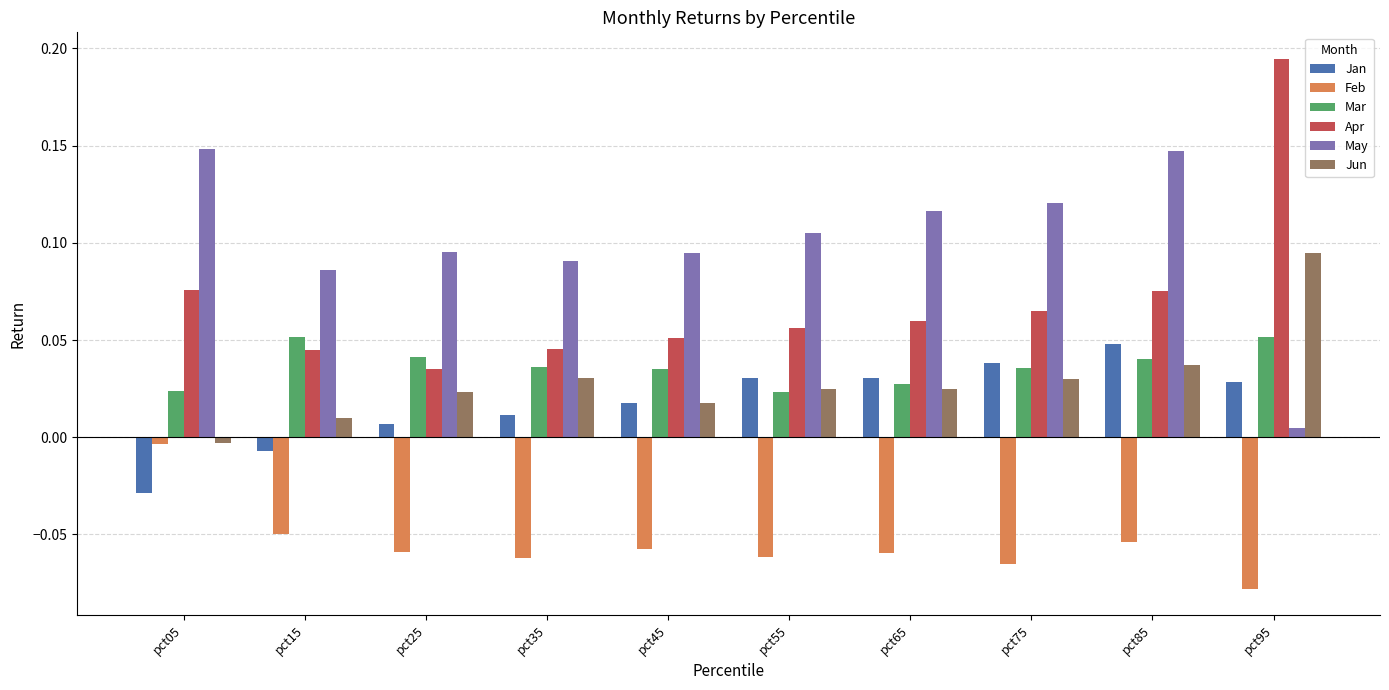

Is the value of May at pct35 greater than the value of Feb at pct35?

Yes